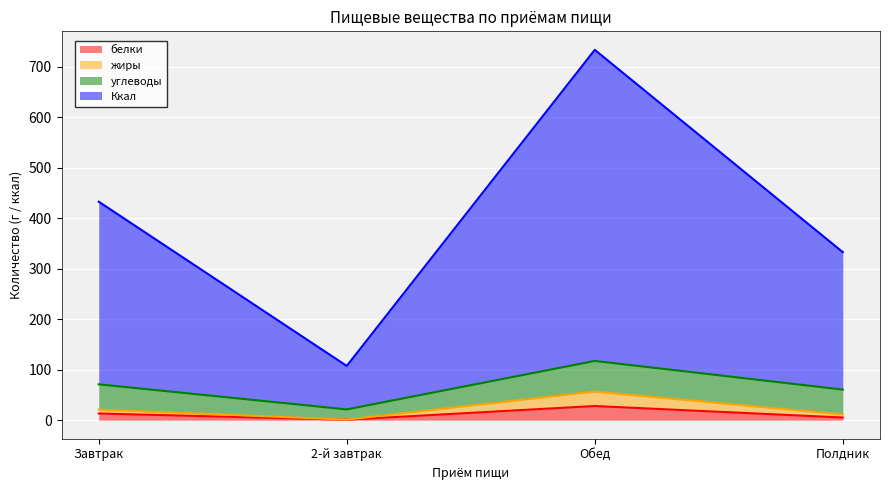

What is the label of the 4th point from the right?

Завтрак